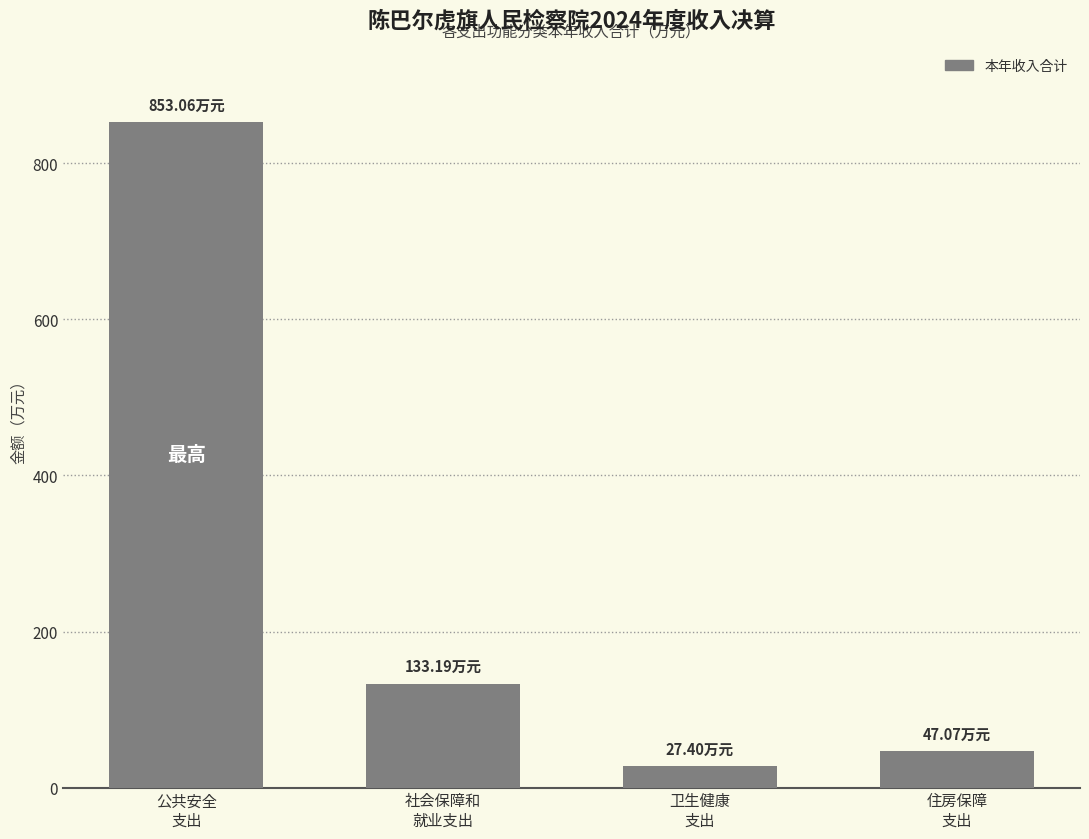

Rank the categories by value from highest to lowest.

公共安全
支出, 社会保障和
就业支出, 住房保障
支出, 卫生健康
支出